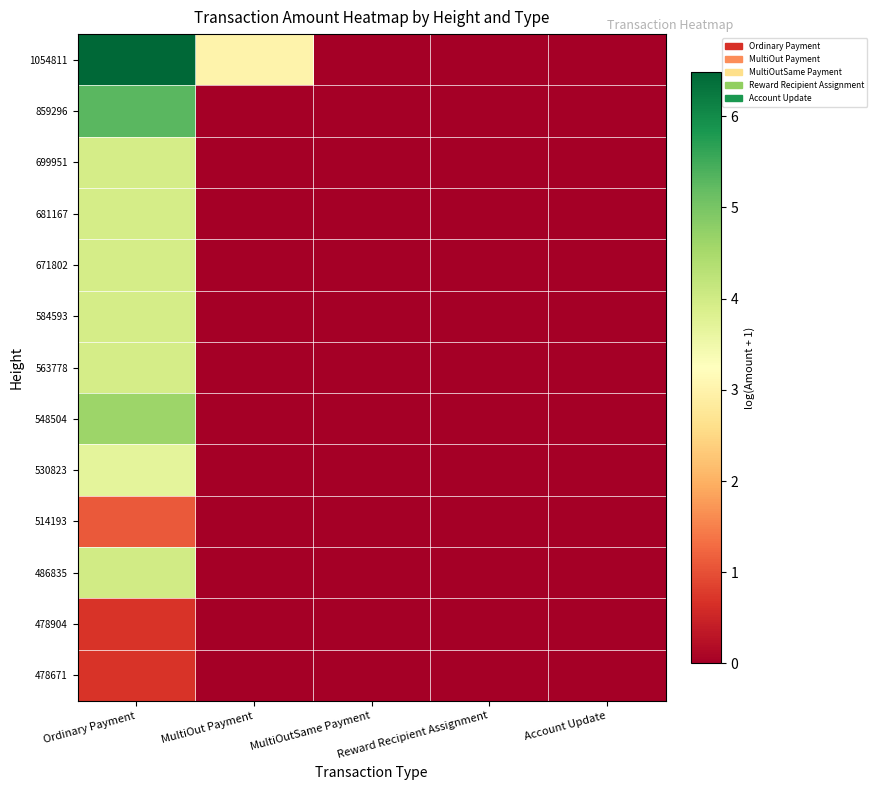

At which category is the sum across all series the highest?

Ordinary Payment